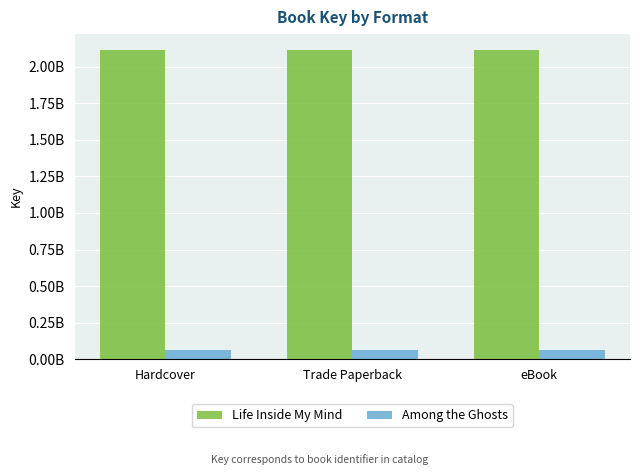

What position from the right is eBook?

1